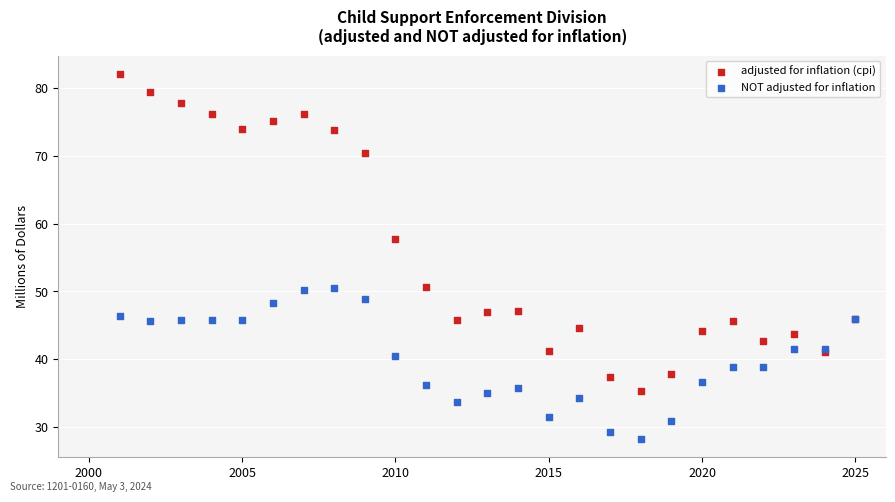

Which series contains the highest Y value?

adjusted for inflation (cpi)